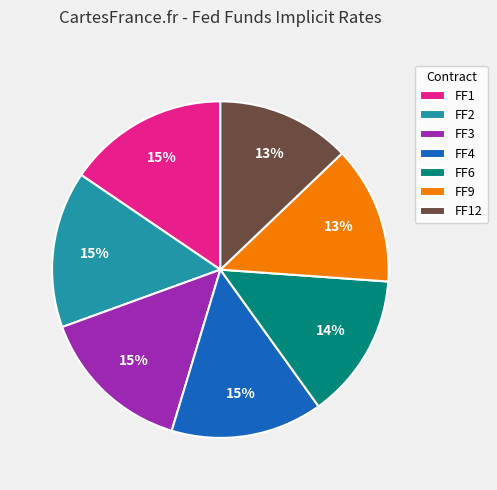

Is there a majority slice in this chart?

No